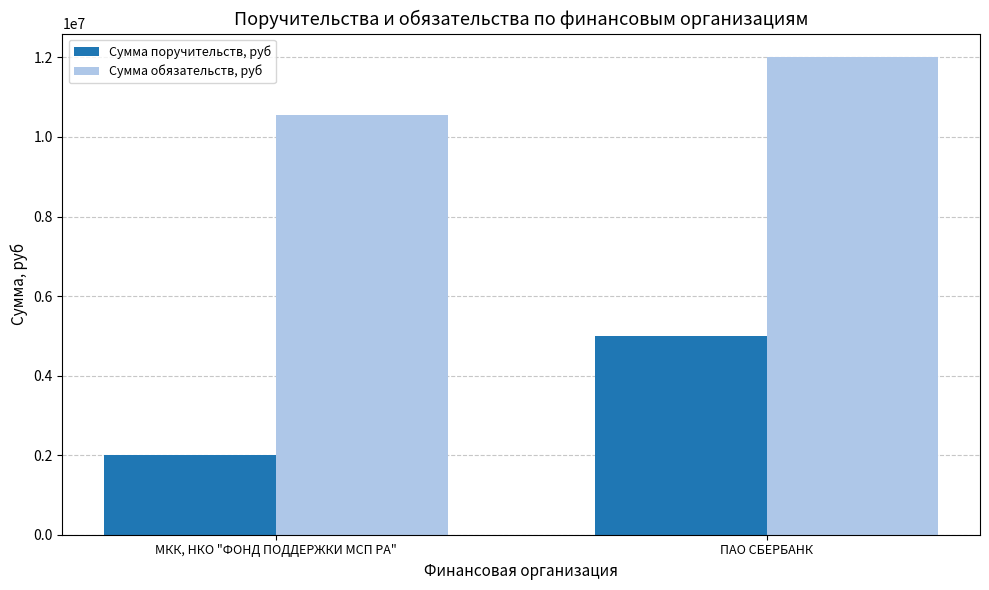

What is the value of the Сумма обязательств, руб bar at the 2nd from the left?

12000000